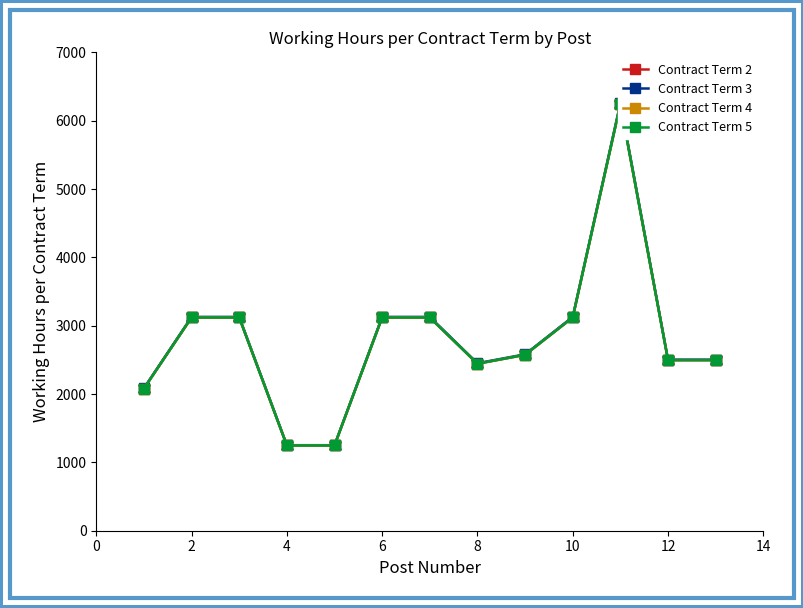

Count the number of data series in this chart.

4